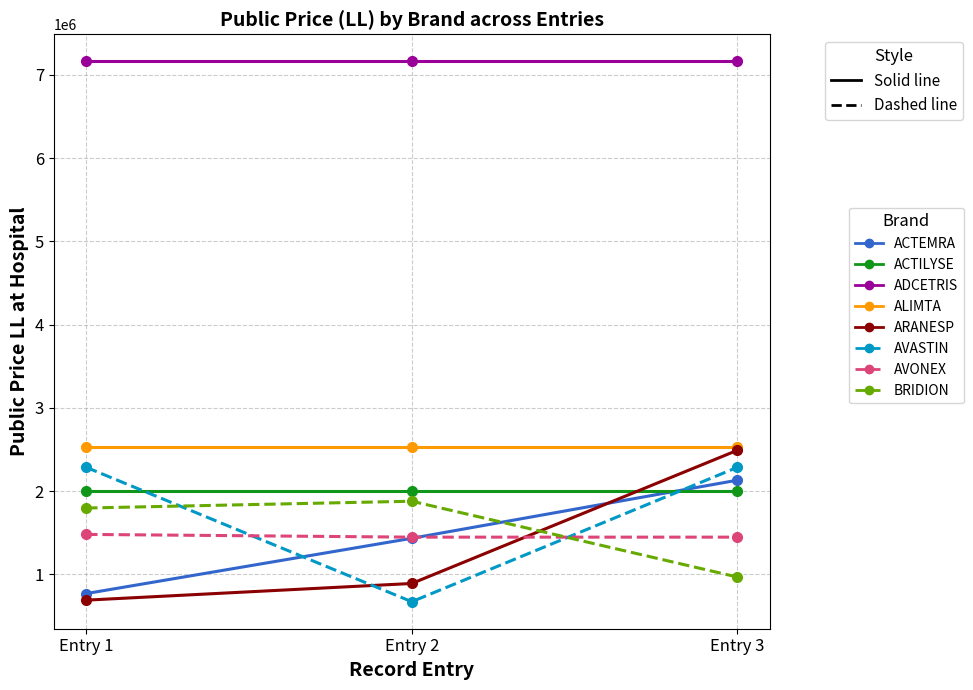

How many AVASTIN values are between 672948 and 2286496?

3